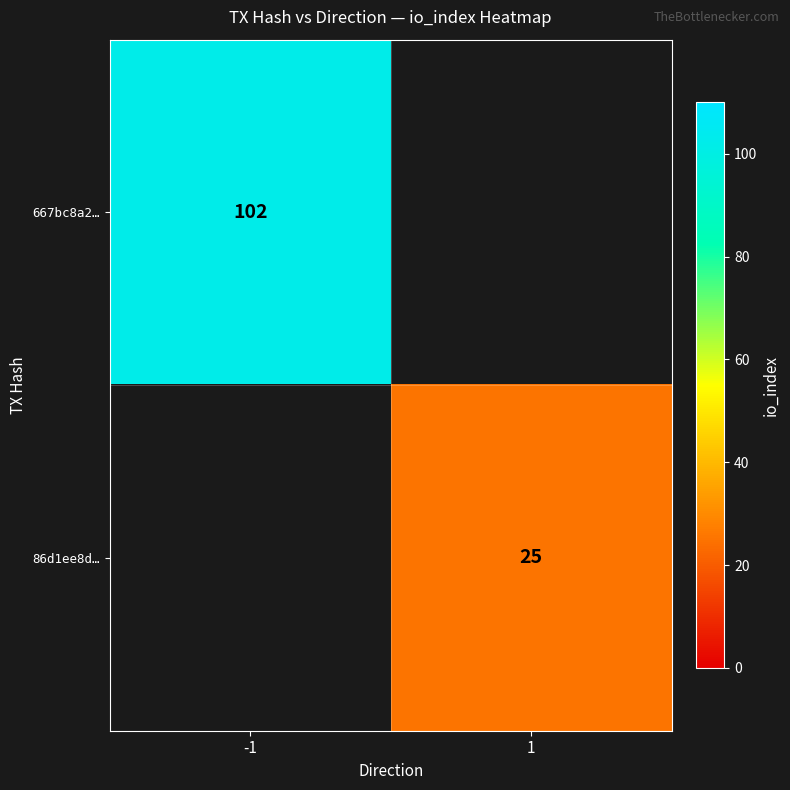

Is it true that 667bc8a2… equals 55 at -1?

False